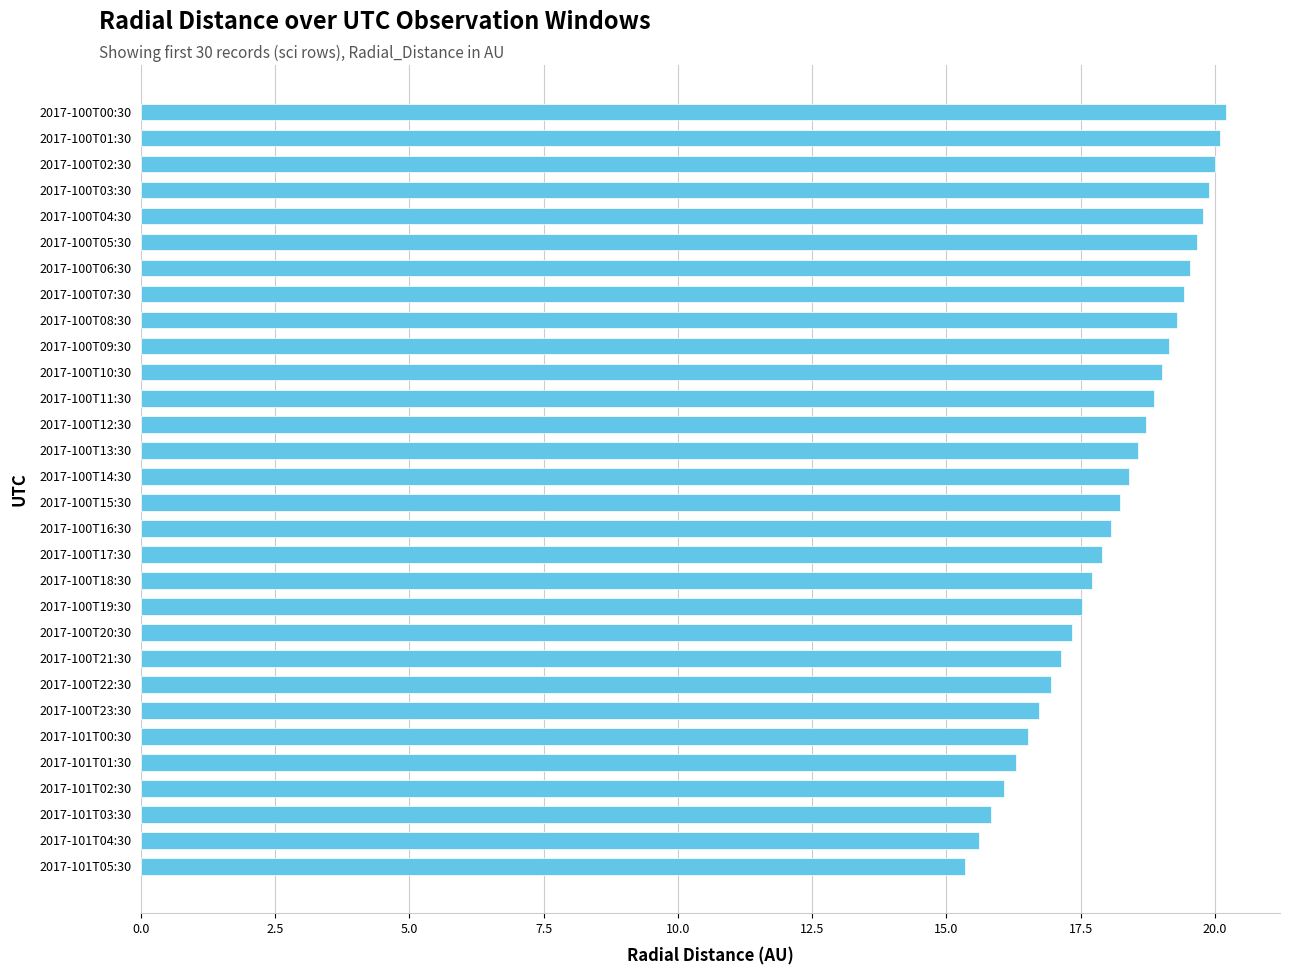

Reading bottom to top, what are all the values shown in this chart?

15.4	15.6	15.8	16.1	16.3	16.5	16.7	16.9	17.1	17.3	17.5	17.7	17.9	18.1	18.2	18.4	18.6	18.7	18.9	19.0	19.2	19.3	19.4	19.5	19.7	19.8	19.9	20.0	20.1	20.2